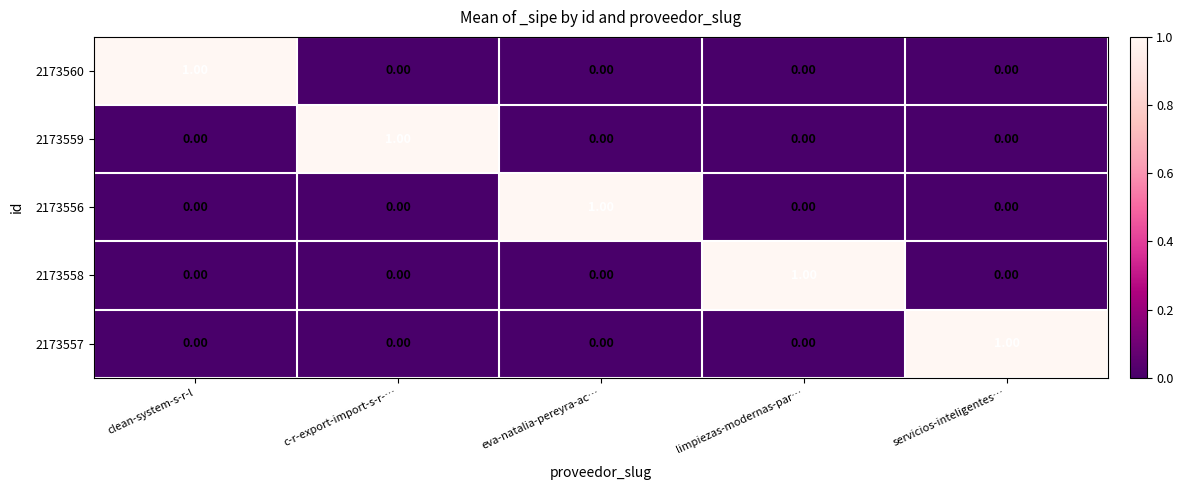

At how many categories does at least one series exceed 0?

5